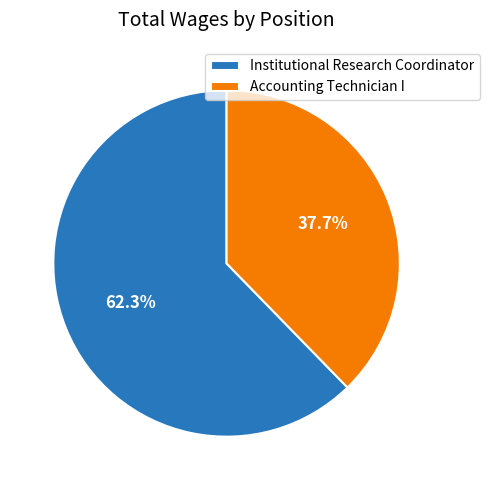

Which slice represents more than half of the pie?

Institutional Research Coordinator